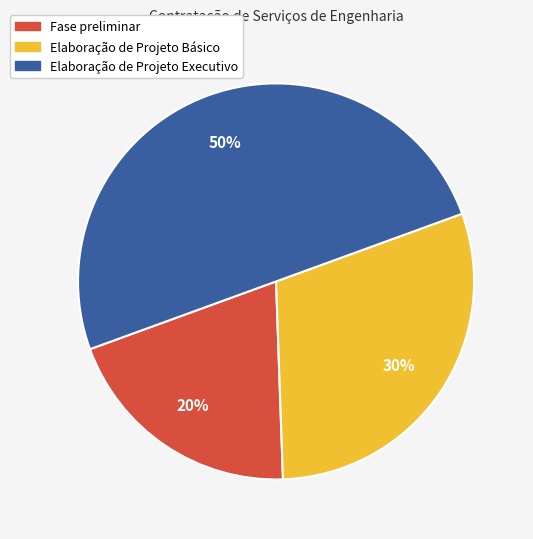

To the nearest percent, what is the combined percentage of Fase preliminar and Elaboração de Projeto Básico?

50%